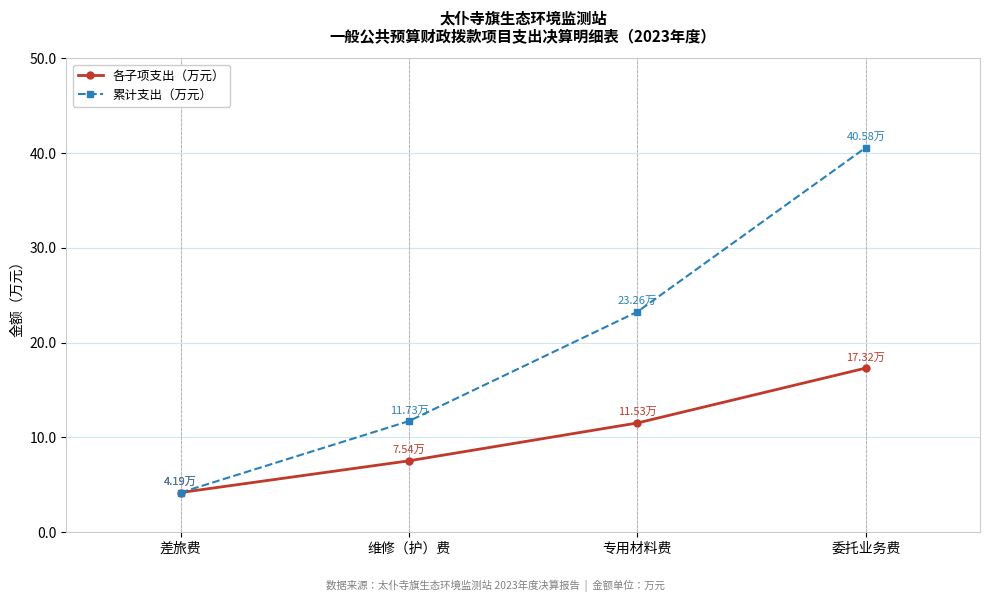

What is the label of the 2nd point from the left?

维修（护）费